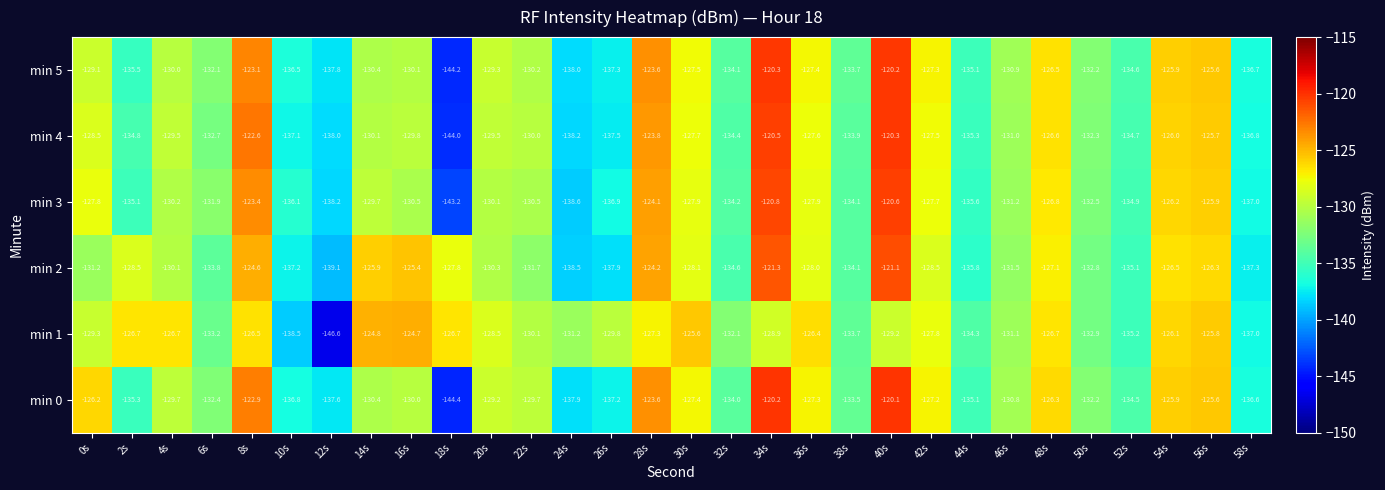

At which label does min 4 reach its peak?

40s